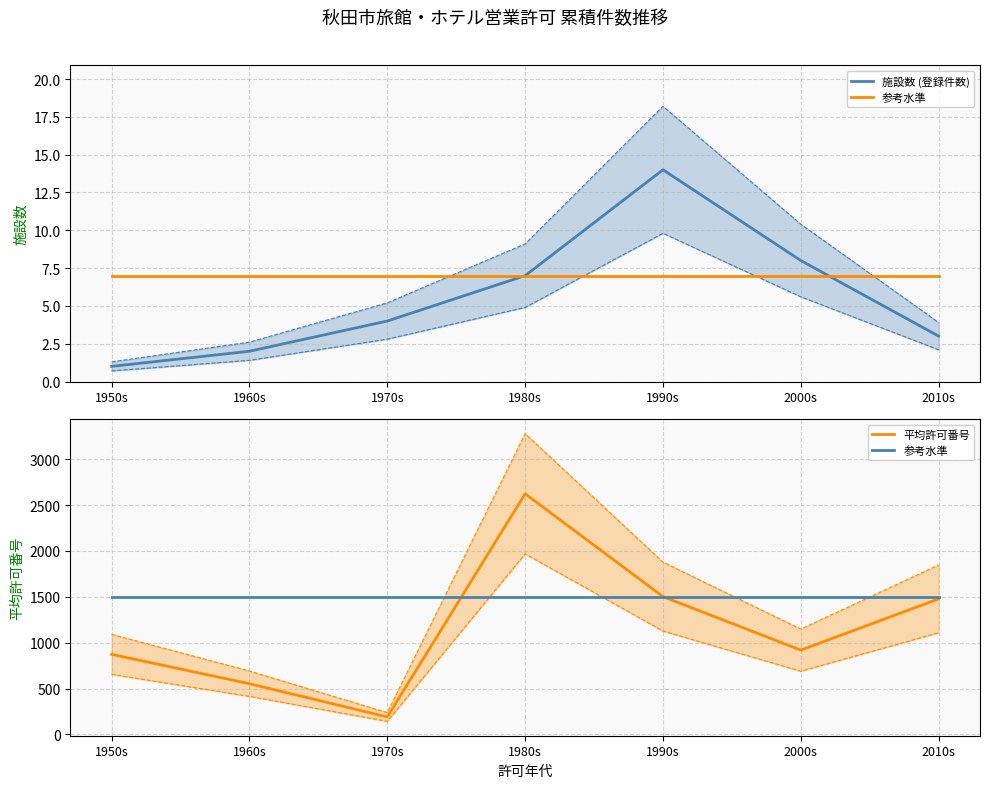

What is the sum of the 平均許可番号 values at 2010s and 1970s?

1668.2